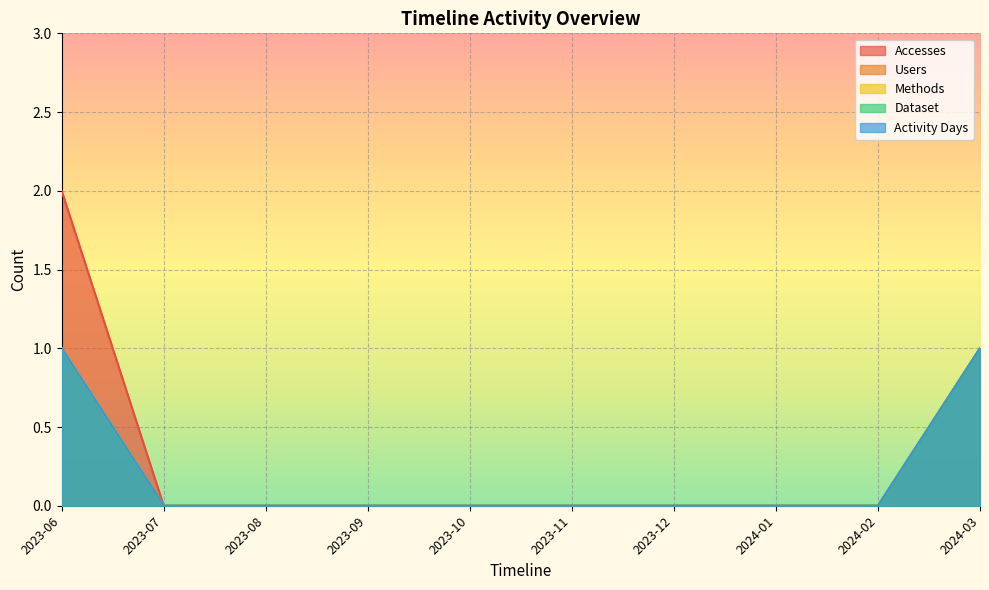

True or false: Users and Accesses intersect in this chart.

False